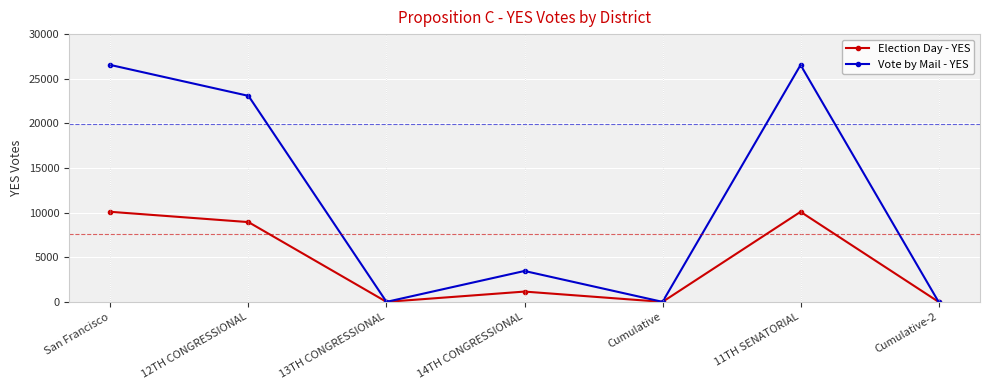

What is the sum of all Vote by Mail - YES values?

79626